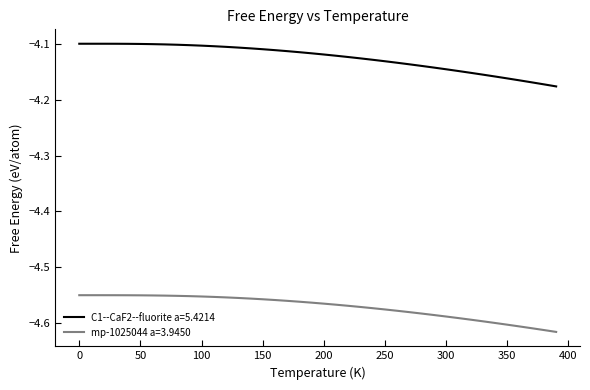

True or false: mp-1025044 a=3.9450 and C1--CaF2--fluorite a=5.4214 intersect in this chart.

False